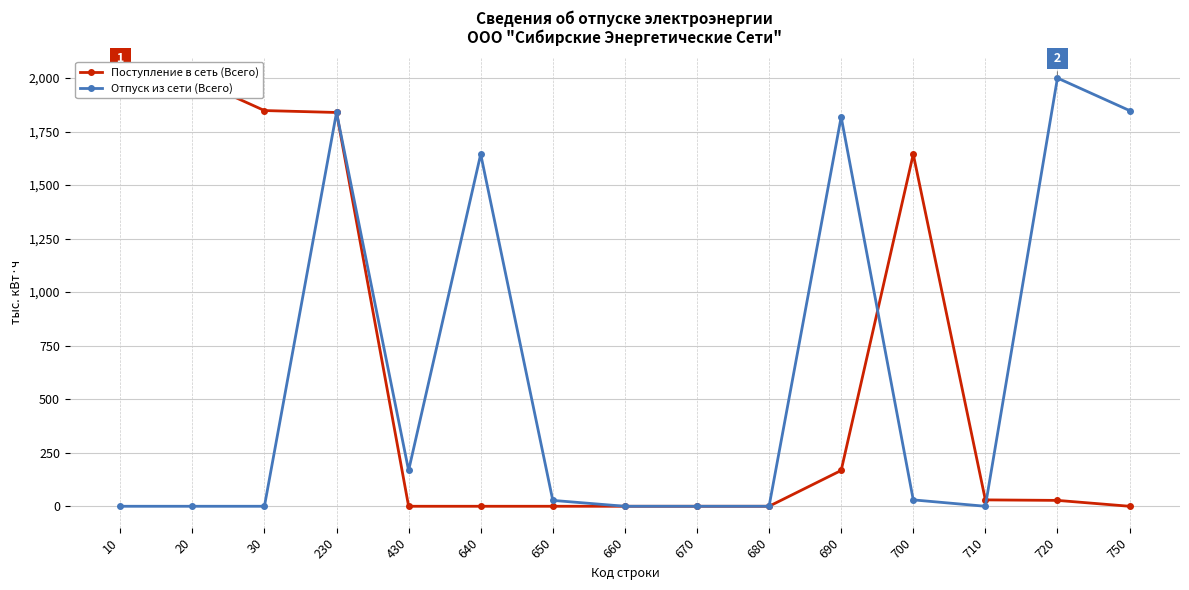

After their last crossing, which series has the higher values: Отпуск из сети (Всего) or Поступление в сеть (Всего)?

Отпуск из сети (Всего)